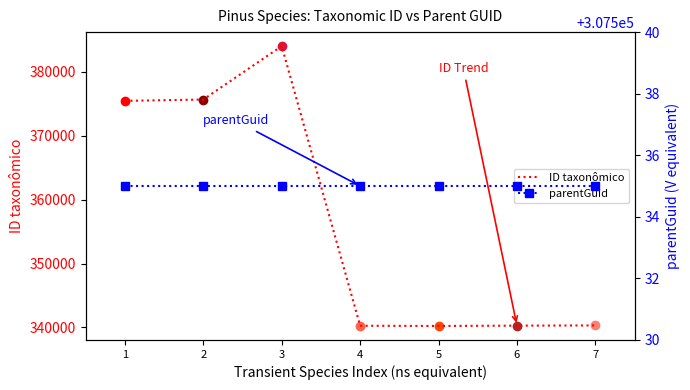

Which series has the largest total across all categories?

ID taxonômico trend